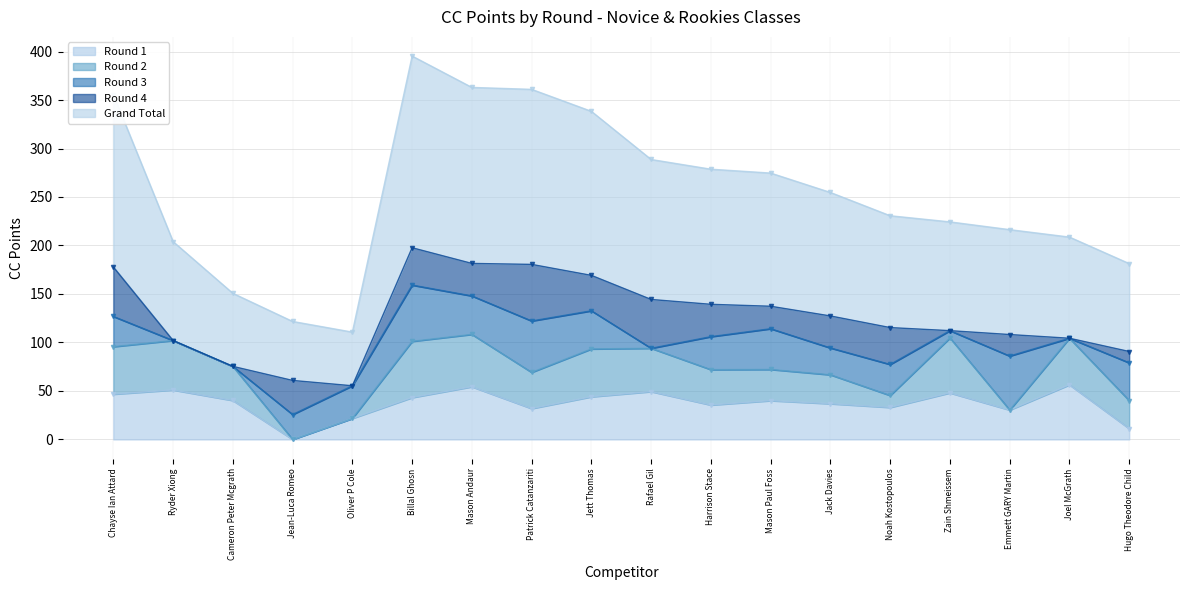

What is the difference between the maximum and minimum values in the Round 1 series?

56.3